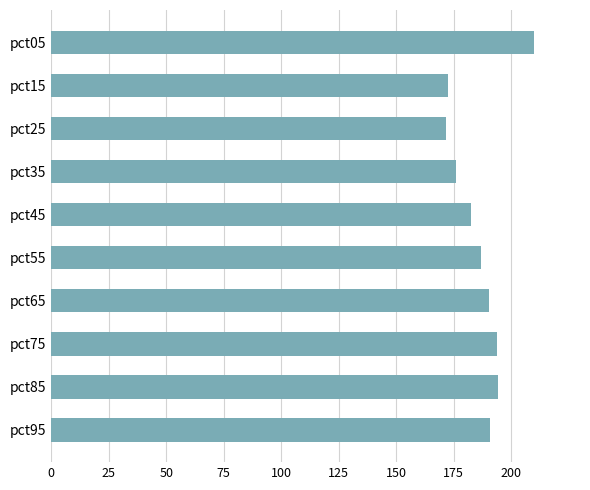

The value at pct35 is 102.6. True or false?

False